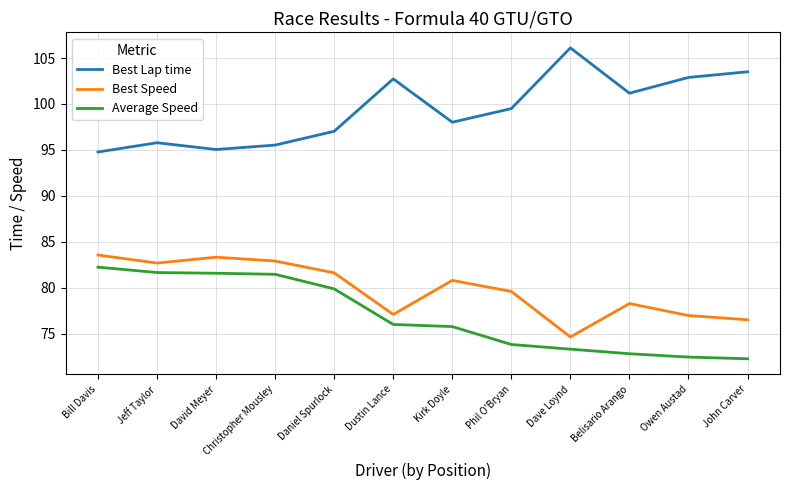

What position from the right is Phil O'Bryan?

5